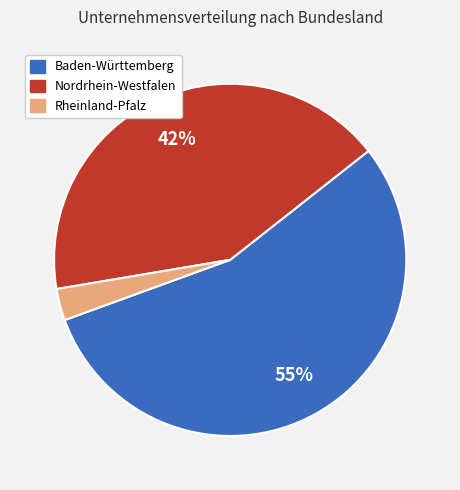

Is there any slice that represents more than half of the pie?

Yes